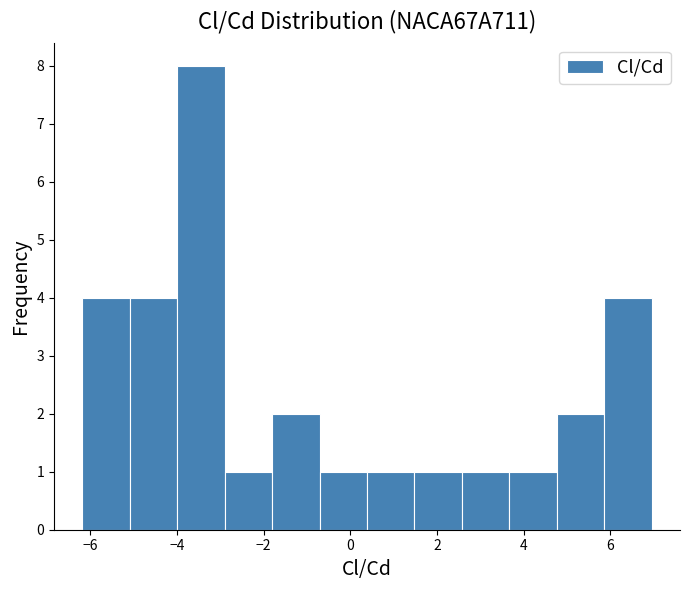

What is the height of the bar covering -1.8 to -0.8 on the x-axis? Neither the bar edges nor the heights are printed on the chart, so give them approximately, as read against the axes.

2